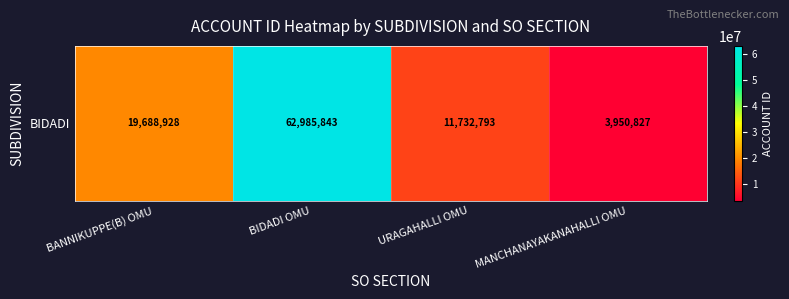

What is the average value?

24589598